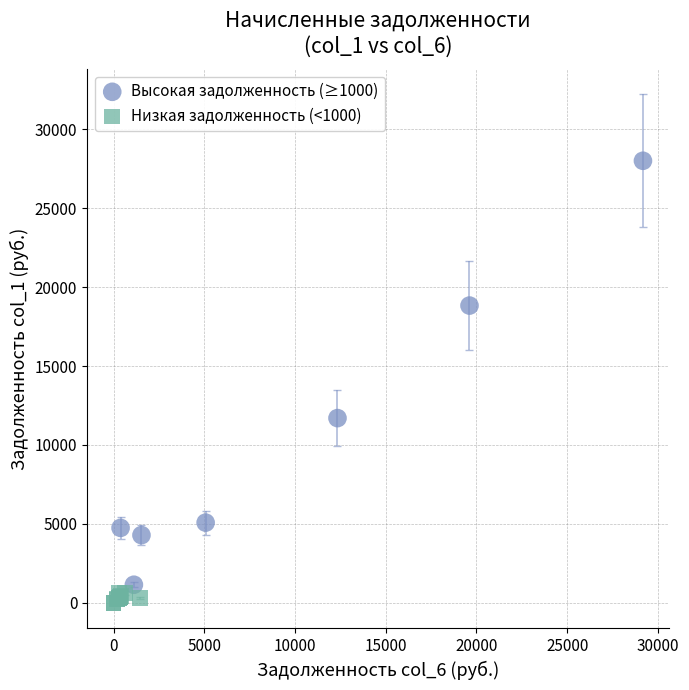

Which series has the widest spread of Y values?

Высокая задолженность (≥1000)